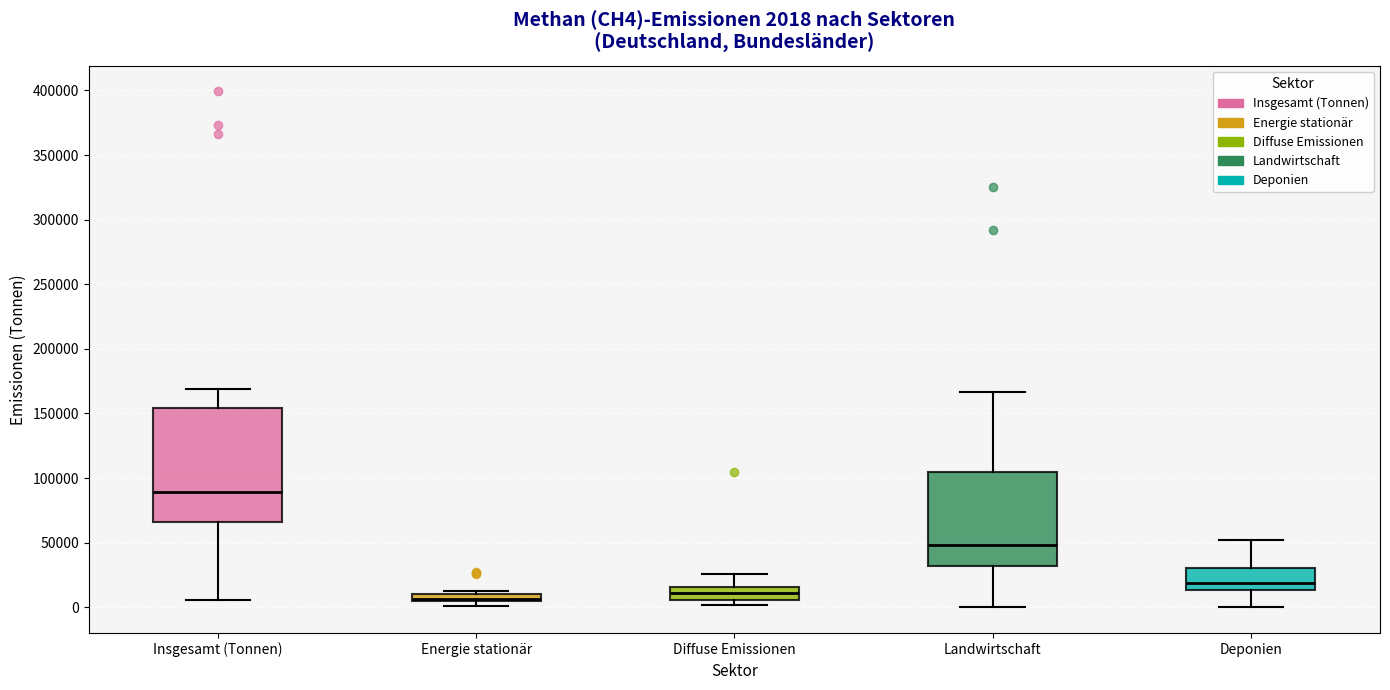

Which box is the tallest, from its lower edge to its upper edge?

Insgesamt (Tonnen)